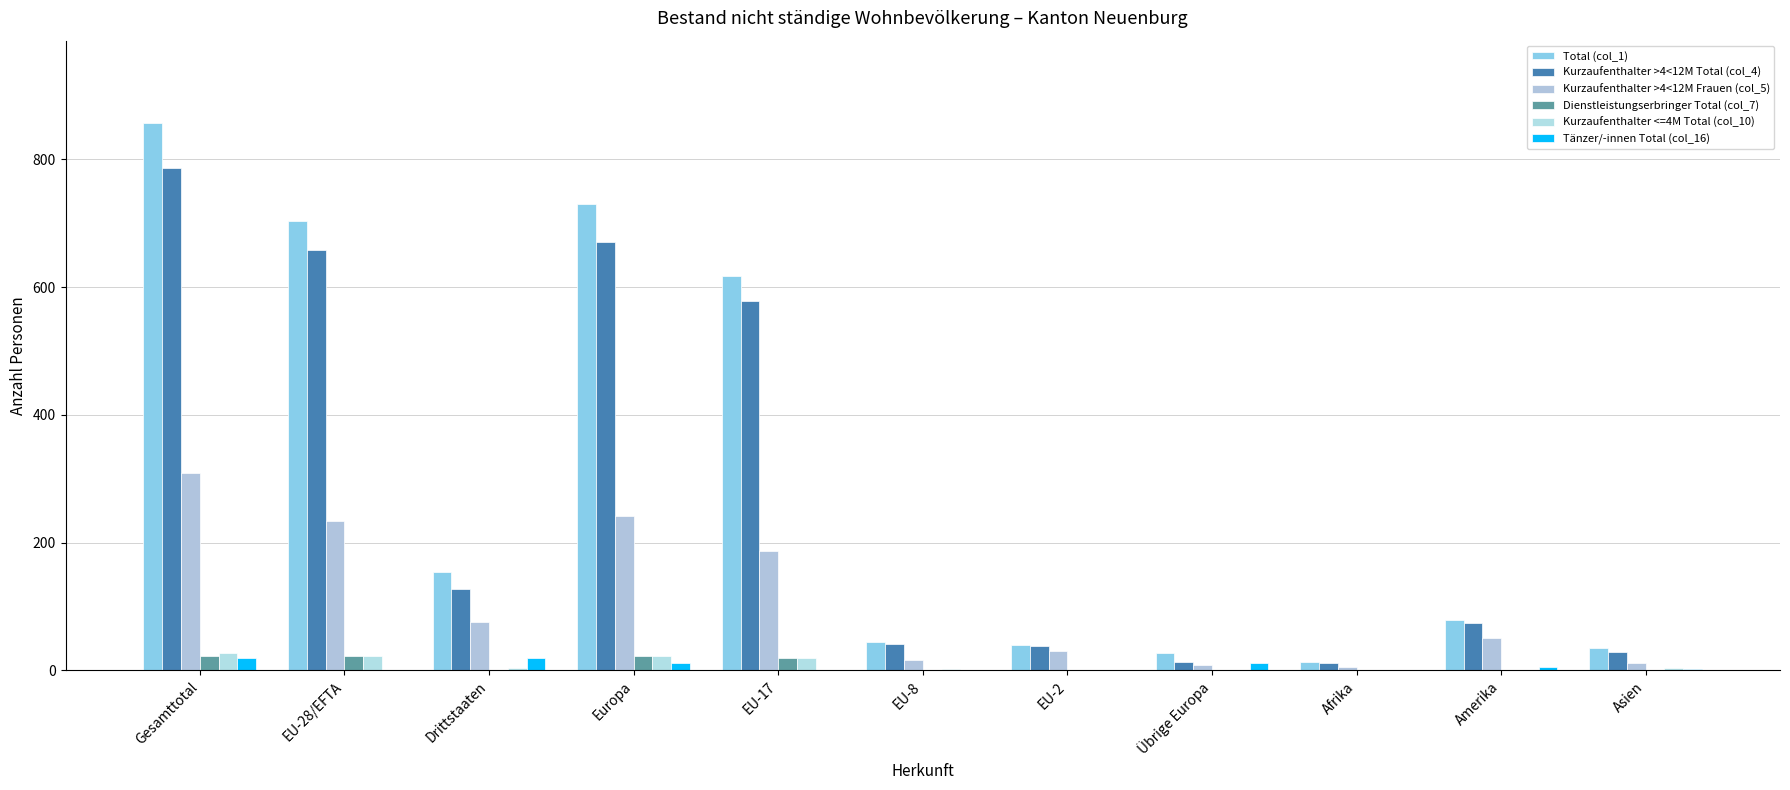

How many groups of bars are there?

11